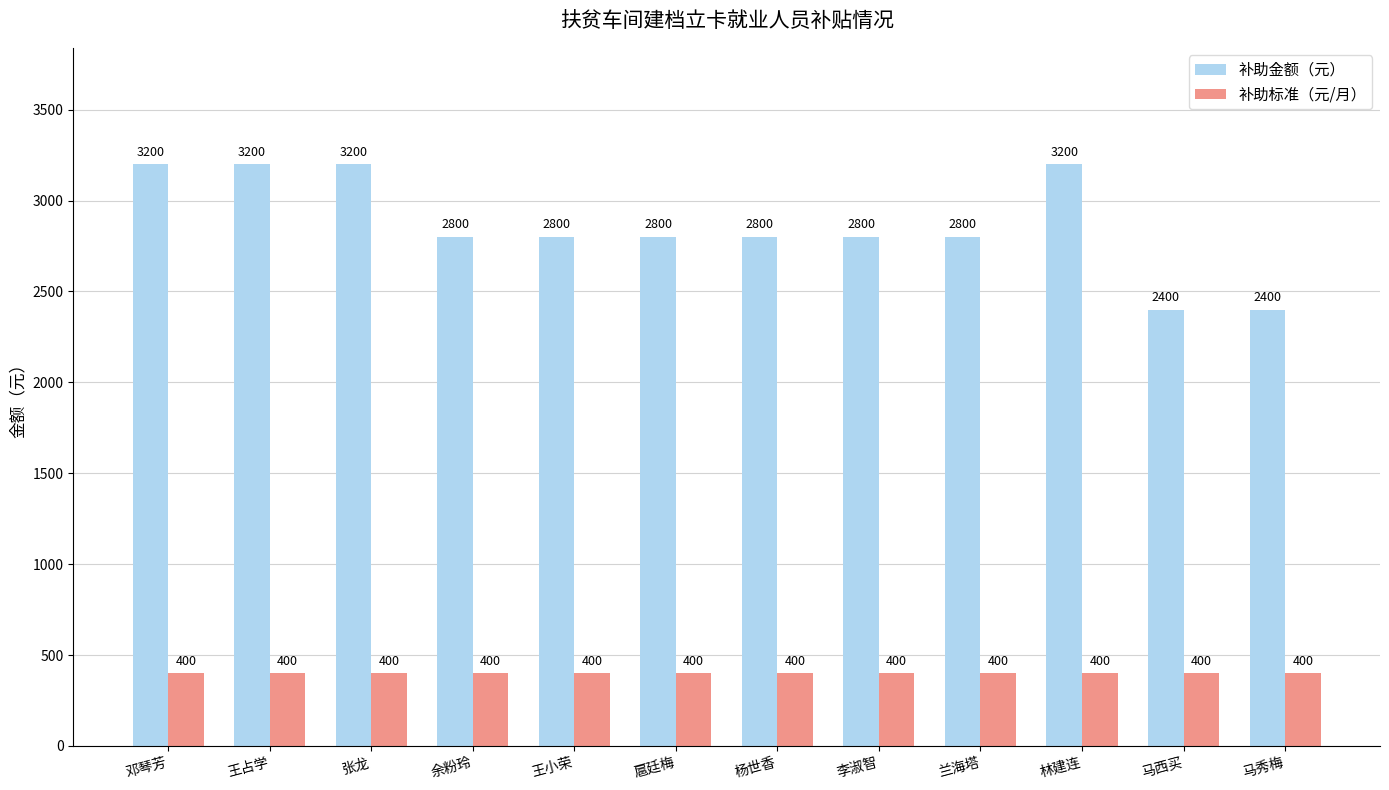

List the series in order of their peak value, lowest first.

补助标准（元/月）, 补助金额（元）